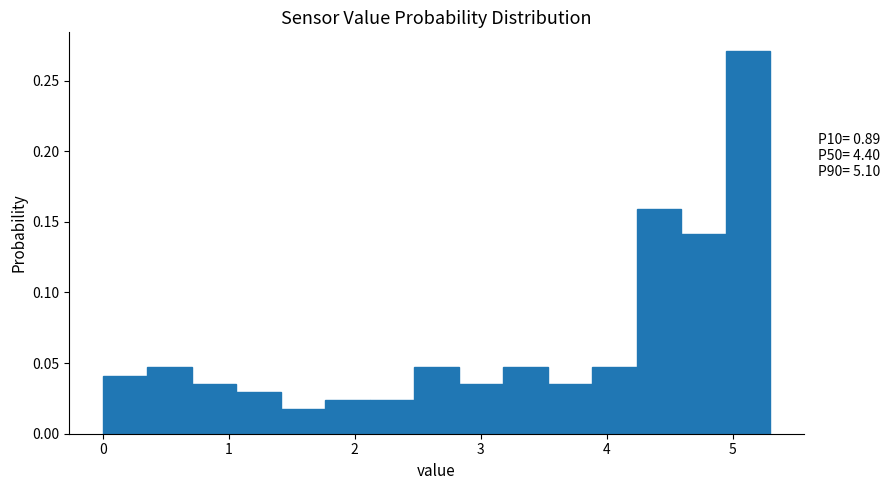

Around what value on the x-axis is the tallest bar? Give the approximate position of its centre, as read against the axis.

5.1